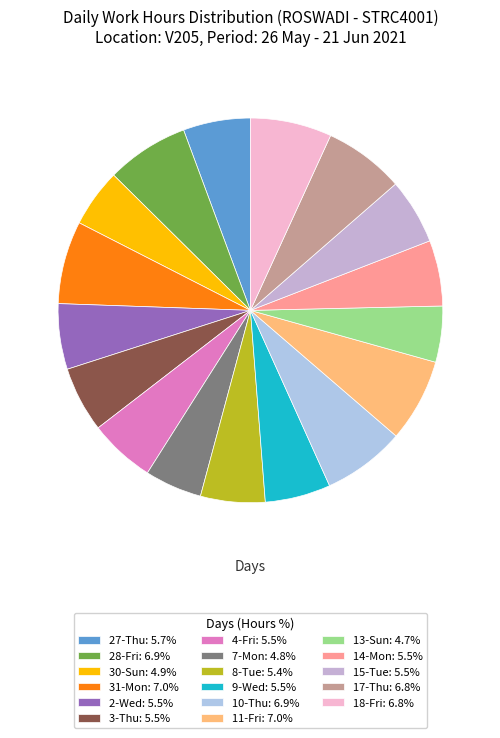

To the nearest percent, what percentage of the pie is 17-Thu?

7%